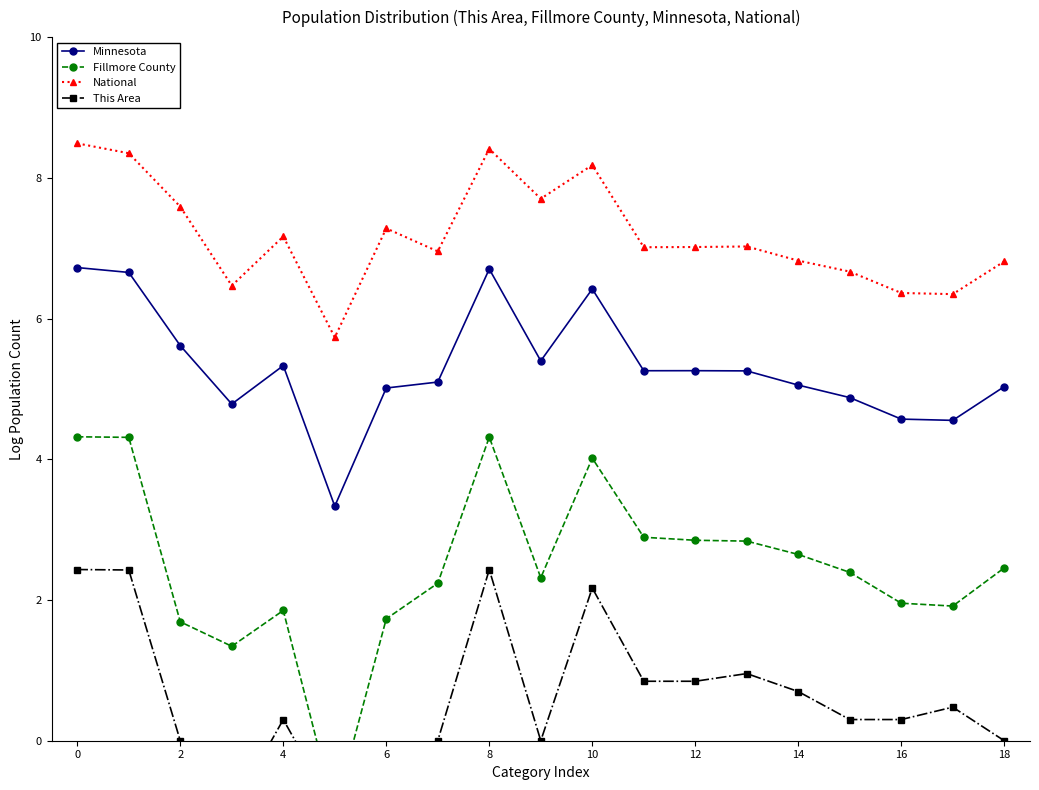

Reading left to right, extract all data points from this chart.

Minnesota: 6.7	6.7	5.6	4.8	5.3	3.3	5.0	5.1	6.7	5.4	6.4	5.3	5.3	5.3	5.1	4.9	4.6	4.6	5.0
Fillmore County: 4.3	4.3	1.7	1.3	1.9	-1.0	1.7	2.2	4.3	2.3	4.0	2.9	2.8	2.8	2.6	2.4	2.0	1.9	2.5
National: 8.5	8.3	7.6	6.5	7.2	5.7	7.3	7.0	8.4	7.7	8.2	7.0	7.0	7.0	6.8	6.7	6.4	6.3	6.8
This Area: 2.4	2.4	0.0	-1.0	0.3	-1.0	-1.0	0.0	2.4	0.0	2.2	0.8	0.8	1.0	0.7	0.3	0.3	0.5	0.0